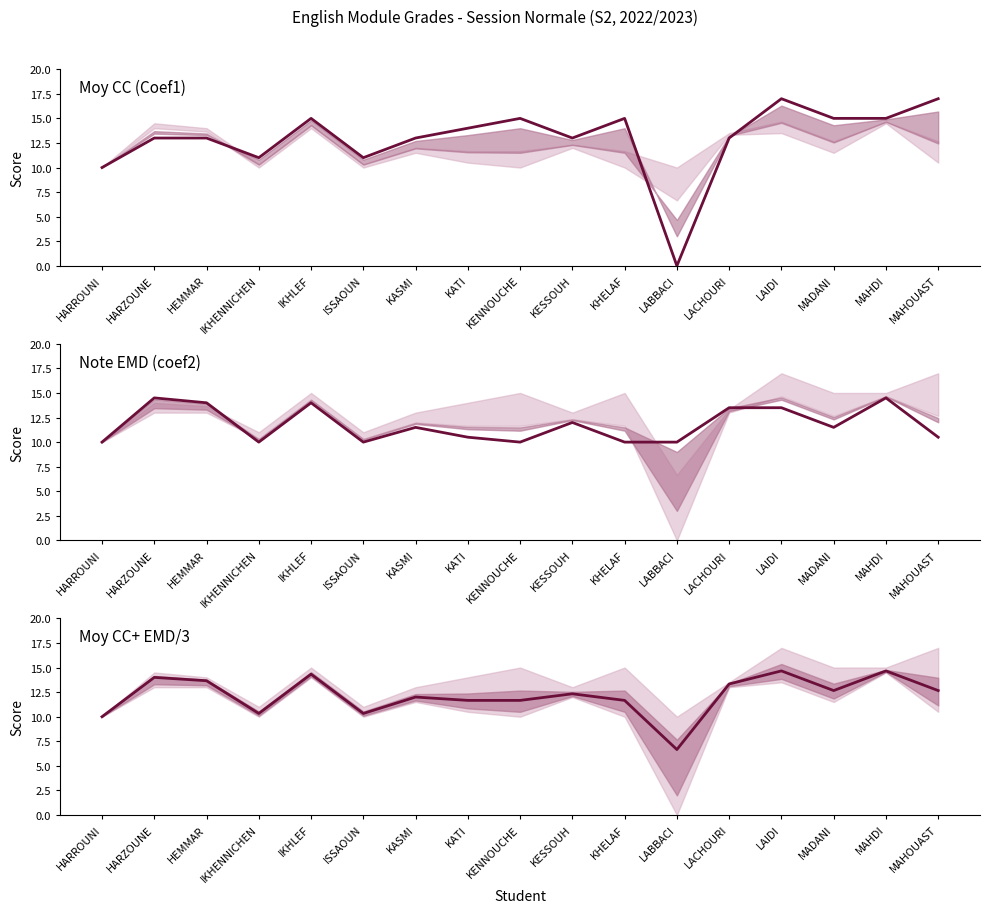

At which category does the chart reach its minimum across all series?

LABBACI